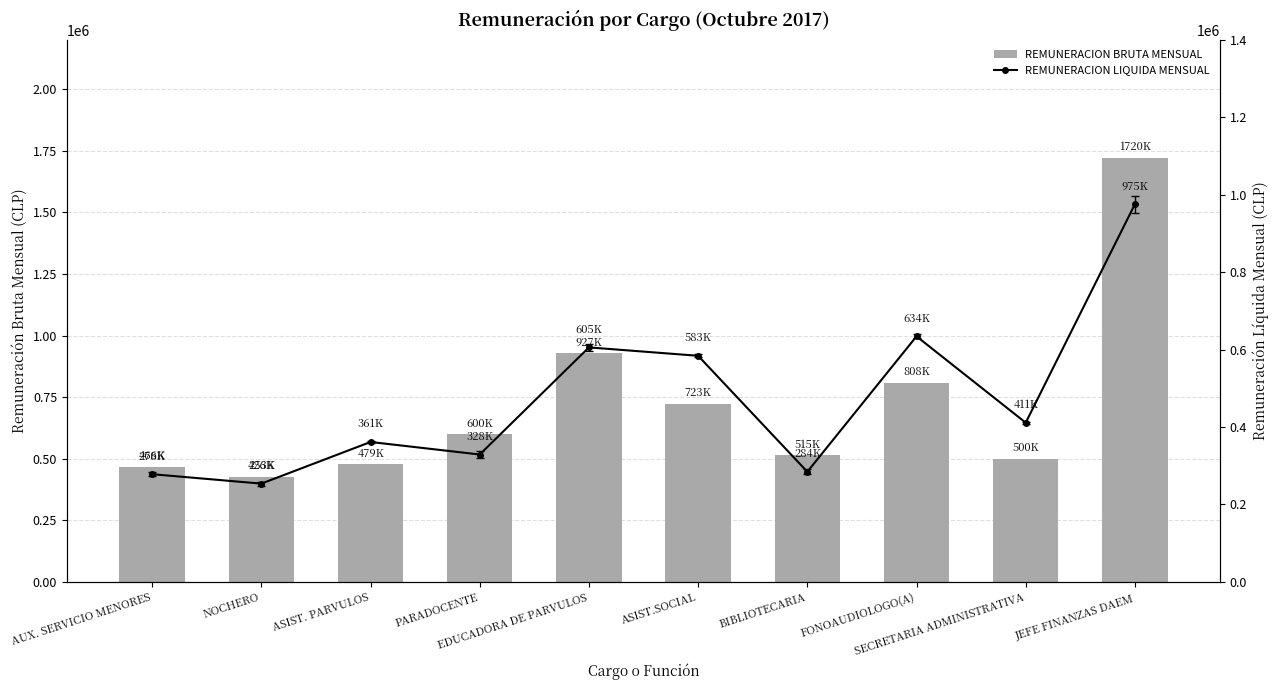

List the series in order of their peak value, lowest first.

REMUNERACION LIQUIDA MENSUAL, REMUNERACION BRUTA MENSUAL